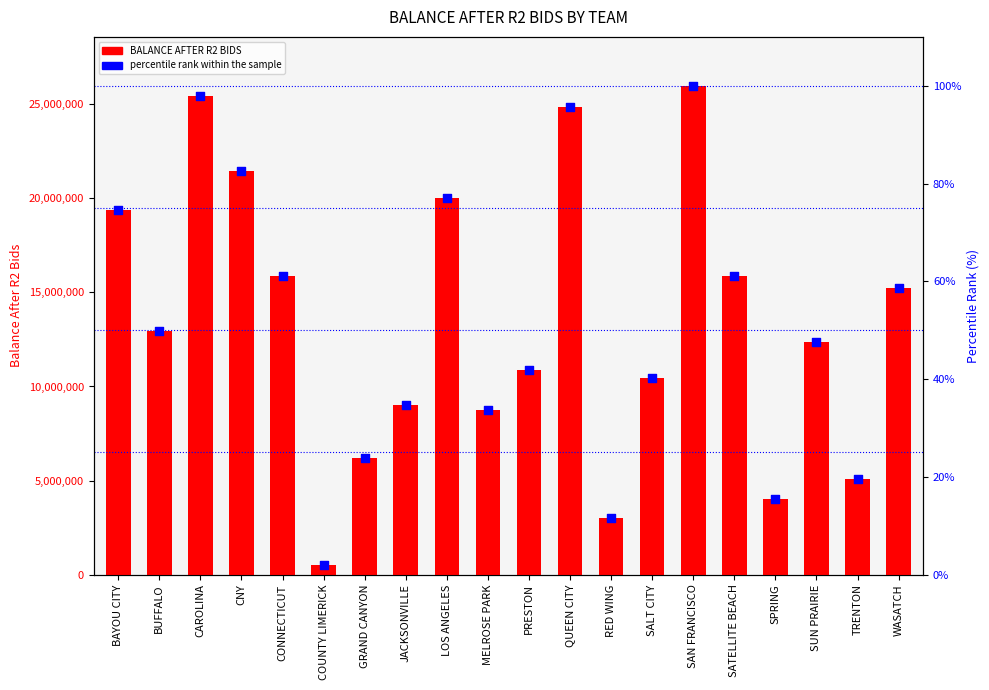

What is the total value across all series at SAN FRANCISCO?

25980613.0